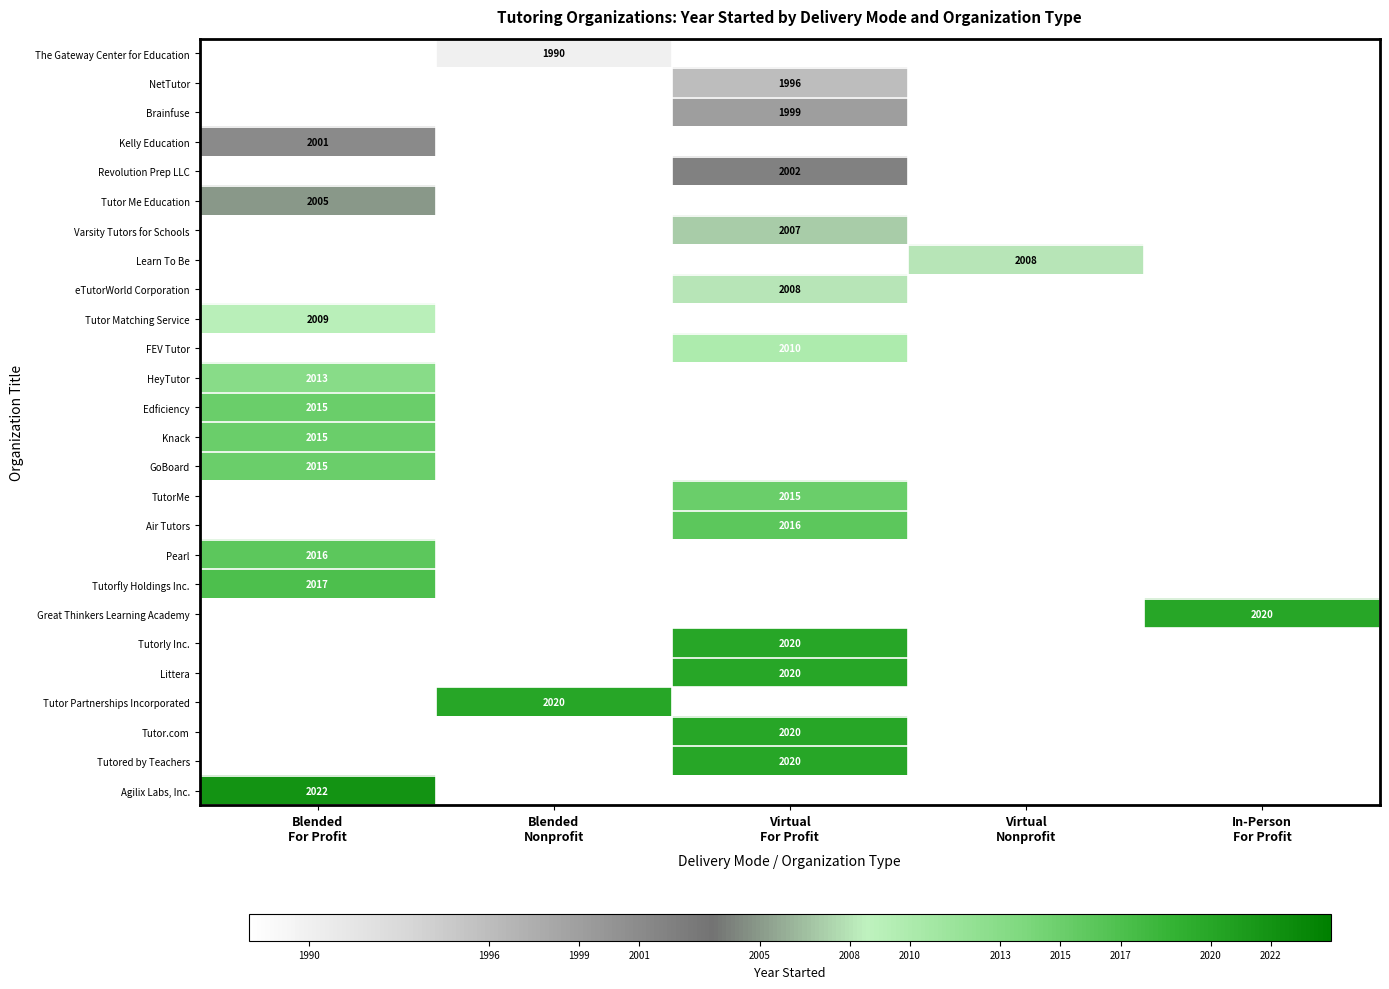

How many categories are shown in the chart?

5